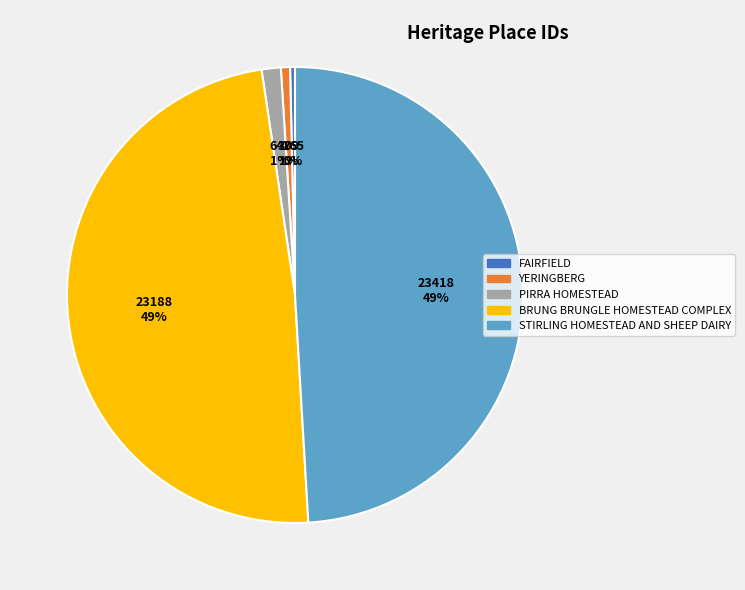

What percentage is the BRUNG BRUNGLE HOMESTEAD COMPLEX slice, to the nearest percent?

49%